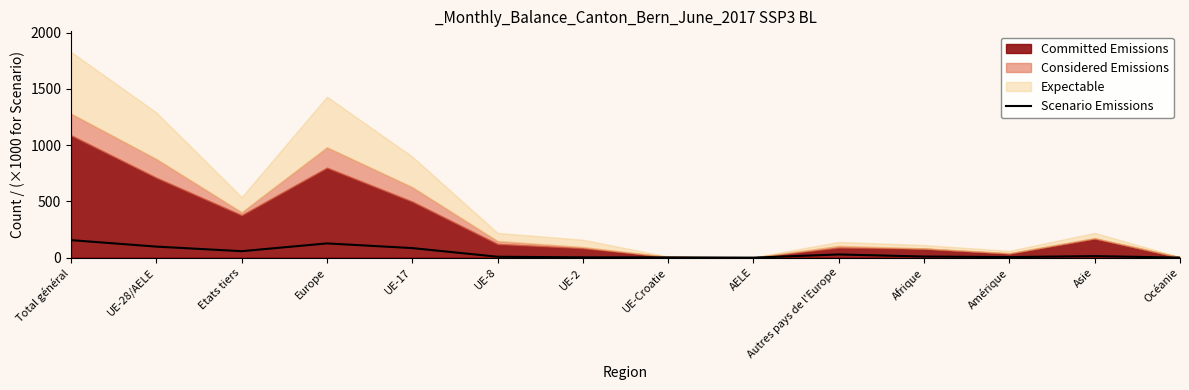

What is the highest value of the Scenario Emissions series?

155.6